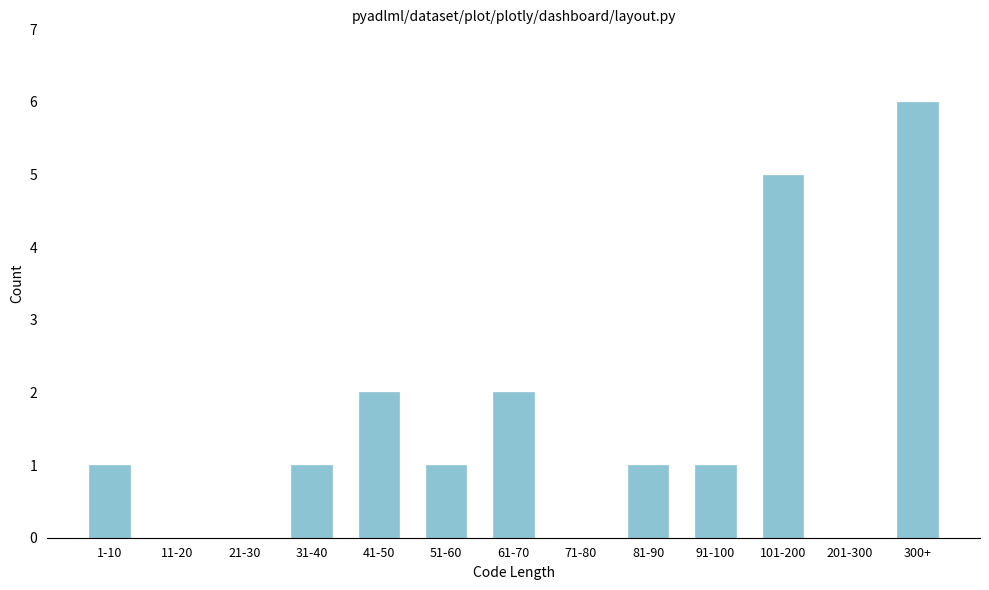

Reading left to right, list all the values displayed in this chart.

1-10=1	11-20=0	21-30=0	31-40=1	41-50=2	51-60=1	61-70=2	71-80=0	81-90=1	91-100=1	101-200=5	201-300=0	300+=6